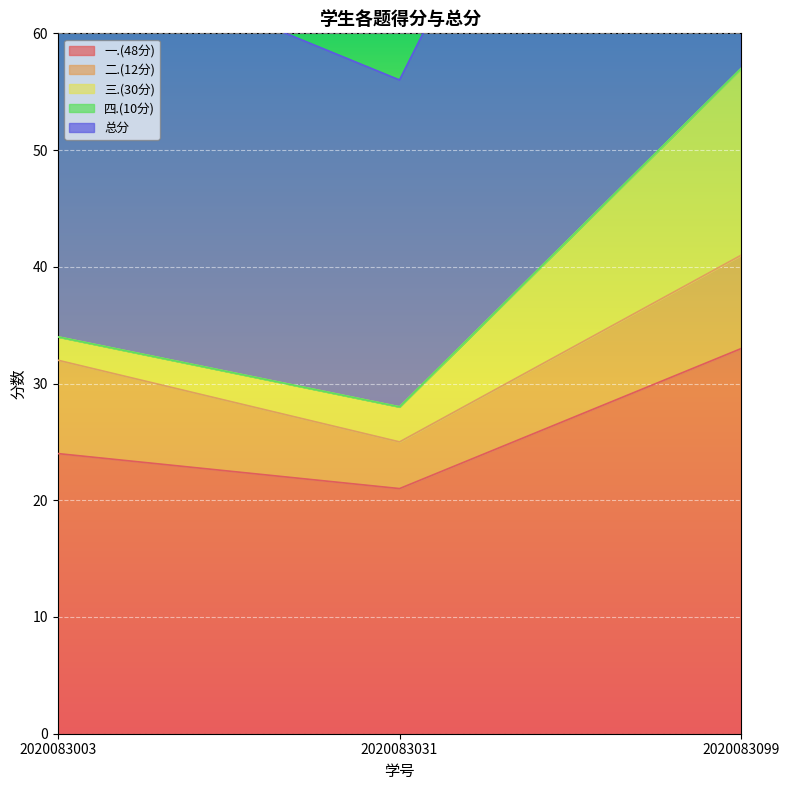

What is the total value across all series at 2020083003?

68